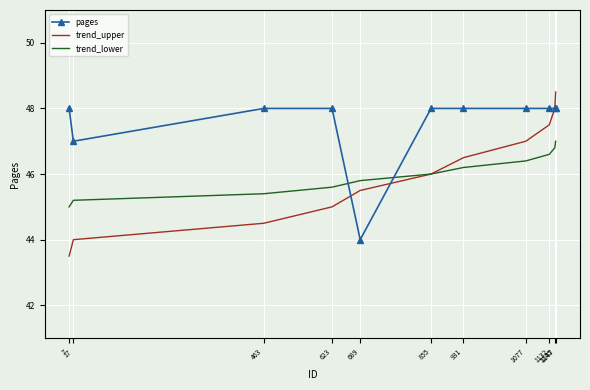

Which series has the largest total across all categories?

pages